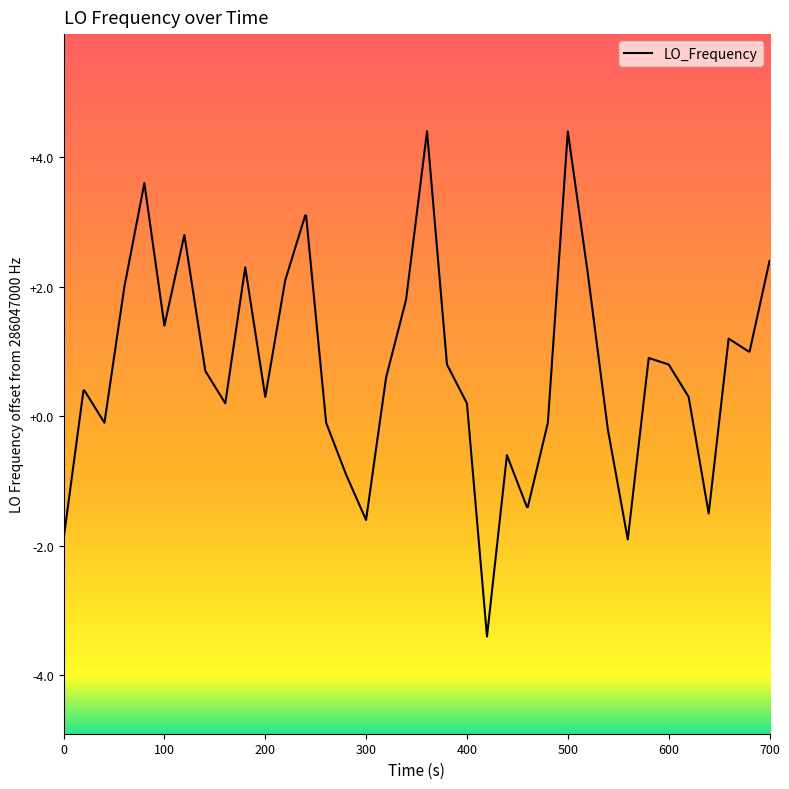

Does the chart display data point markers on the line(s)?

No